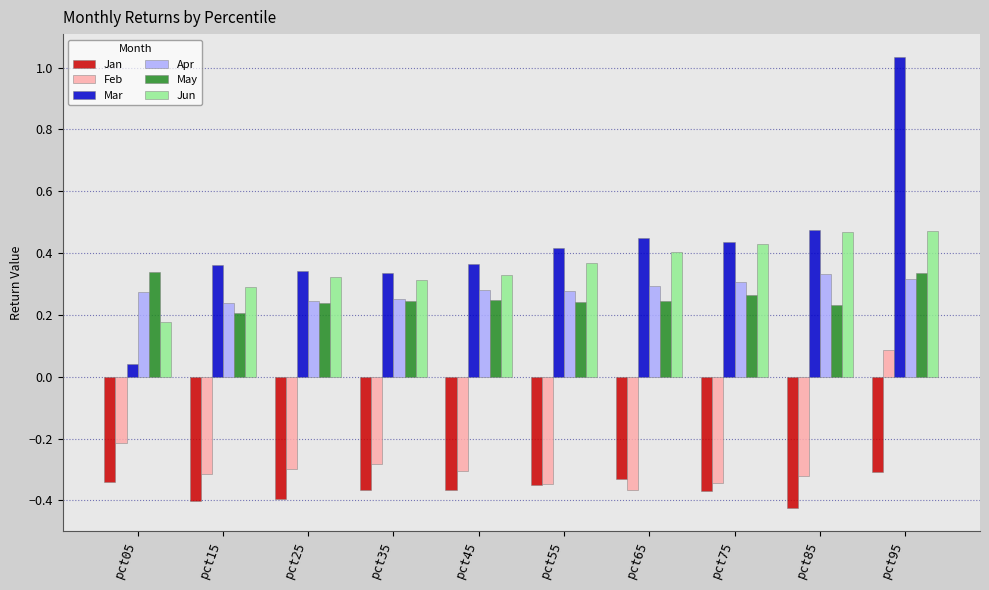

At which category does the chart reach its minimum across all series?

pct85